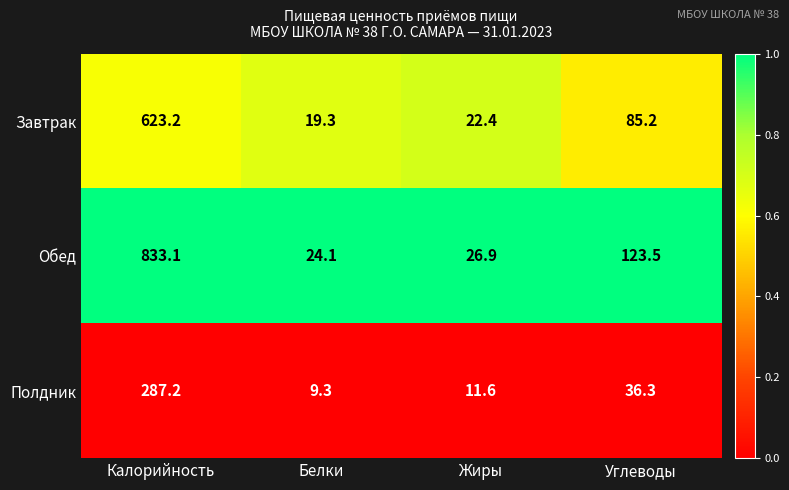

Reading left to right, extract all data points from this chart.

Завтрак: Калорийность=623.2	Белки=19.3	Жиры=22.4	Углеводы=85.2
Обед: Калорийность=833.1	Белки=24.1	Жиры=26.9	Углеводы=123.5
Полдник: Калорийность=287.2	Белки=9.3	Жиры=11.6	Углеводы=36.3